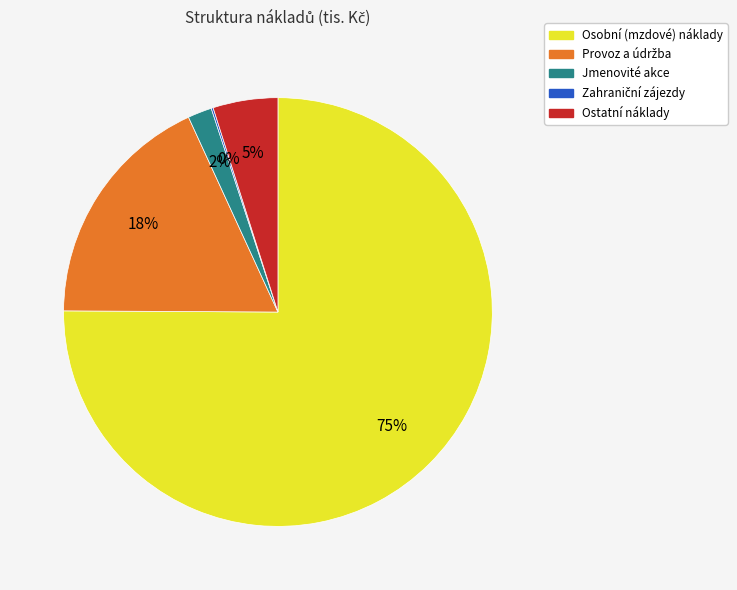

Between Ostatní náklady and Jmenovité akce, which is larger?

Ostatní náklady